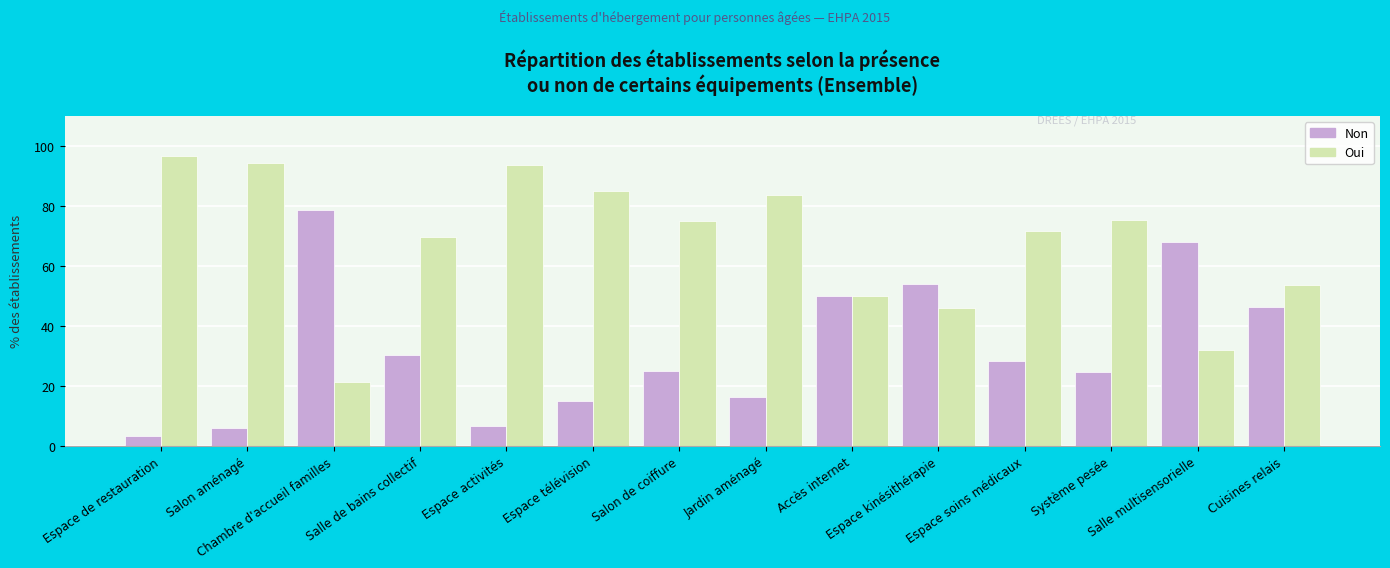

At which label does Oui reach its peak?

Espace de restauration